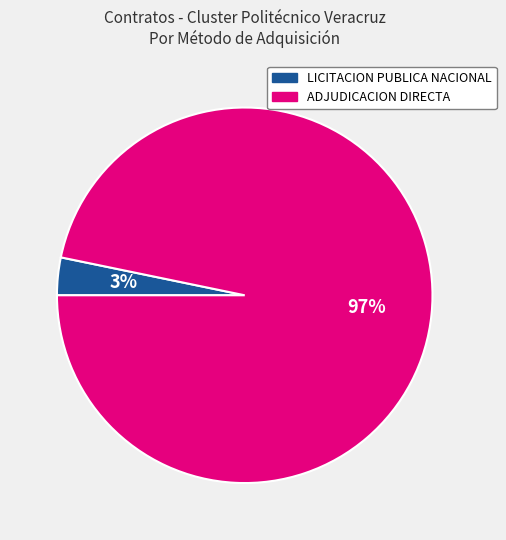

Combined, do ADJUDICACION DIRECTA and LICITACION PUBLICA NACIONAL account for over 50%?

Yes